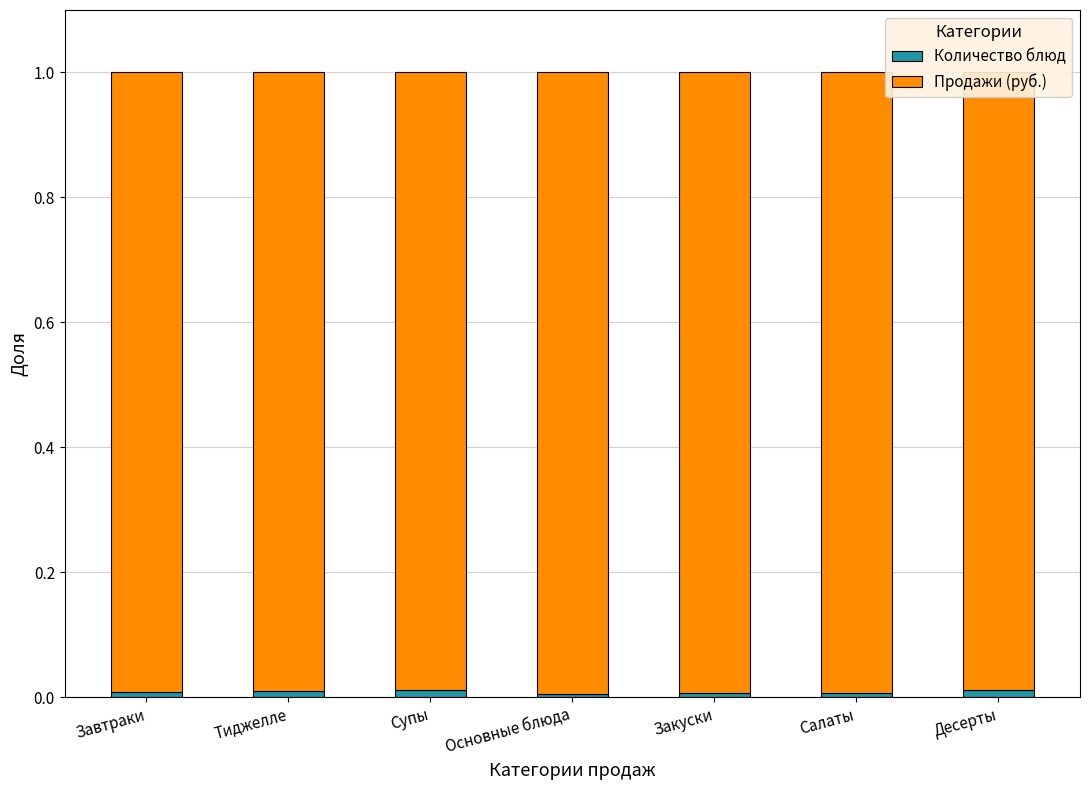

What is the total value across all series at Завтраки?

1.0